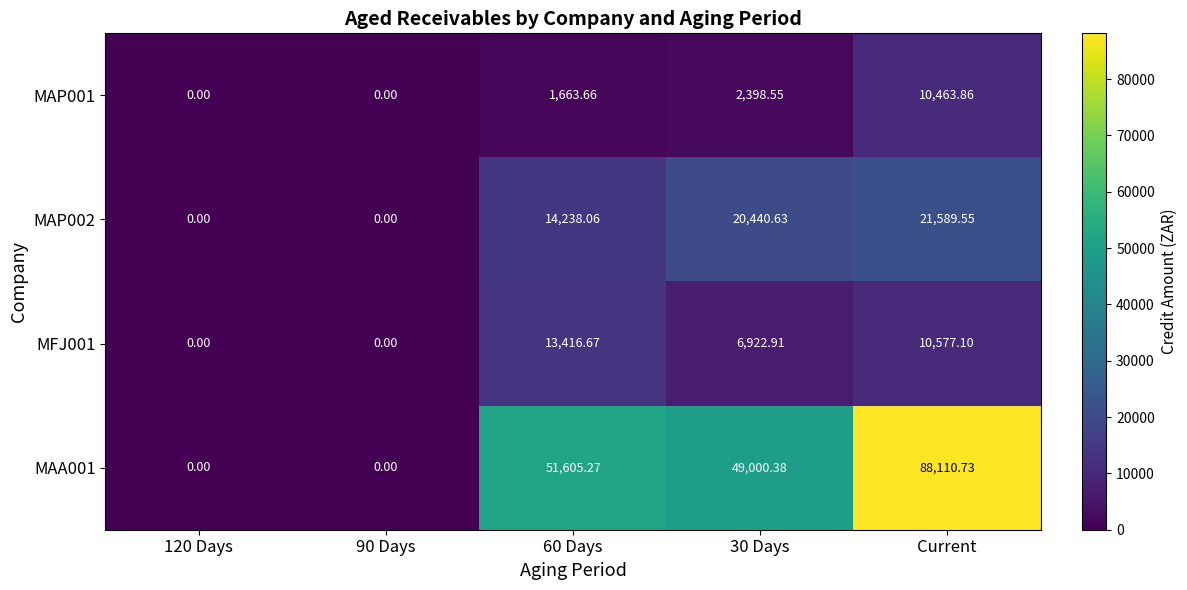

At which label does MAP001 reach its peak?

Current